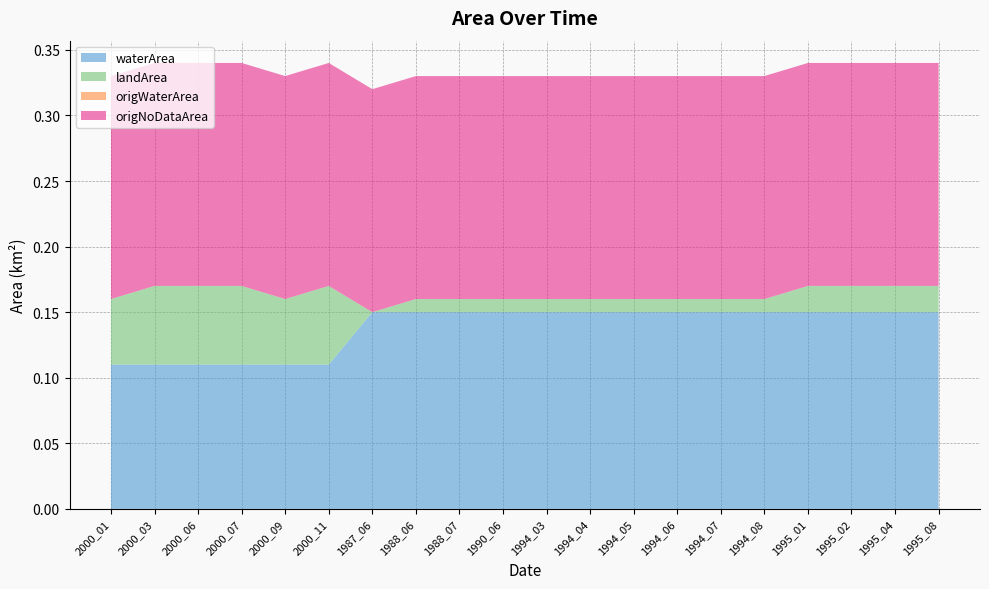

Reading left to right, transcribe all the data shown in this chart.

waterArea: 2000_01=0.1	2000_03=0.1	2000_06=0.1	2000_07=0.1	2000_09=0.1	2000_11=0.1	1987_06=0.1	1988_06=0.1	1988_07=0.1	1990_06=0.1	1994_03=0.1	1994_04=0.1	1994_05=0.1	1994_06=0.1	1994_07=0.1	1994_08=0.1	1995_01=0.1	1995_02=0.1	1995_04=0.1	1995_08=0.1
landArea: 2000_01=0.1	2000_03=0.1	2000_06=0.1	2000_07=0.1	2000_09=0.1	2000_11=0.1	1987_06=0.0	1988_06=0.0	1988_07=0.0	1990_06=0.0	1994_03=0.0	1994_04=0.0	1994_05=0.0	1994_06=0.0	1994_07=0.0	1994_08=0.0	1995_01=0.0	1995_02=0.0	1995_04=0.0	1995_08=0.0
origWaterArea: 2000_01=0.0	2000_03=0.0	2000_06=0.0	2000_07=0.0	2000_09=0.0	2000_11=0.0	1987_06=0.0	1988_06=0.0	1988_07=0.0	1990_06=0.0	1994_03=0.0	1994_04=0.0	1994_05=0.0	1994_06=0.0	1994_07=0.0	1994_08=0.0	1995_01=0.0	1995_02=0.0	1995_04=0.0	1995_08=0.0
origNoDataArea: 2000_01=0.2	2000_03=0.2	2000_06=0.2	2000_07=0.2	2000_09=0.2	2000_11=0.2	1987_06=0.2	1988_06=0.2	1988_07=0.2	1990_06=0.2	1994_03=0.2	1994_04=0.2	1994_05=0.2	1994_06=0.2	1994_07=0.2	1994_08=0.2	1995_01=0.2	1995_02=0.2	1995_04=0.2	1995_08=0.2